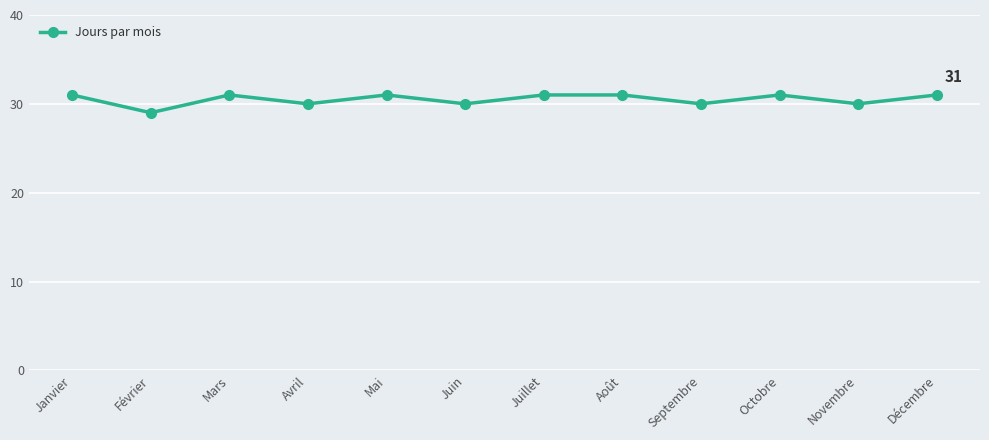

What value does the data have at Janvier?

31